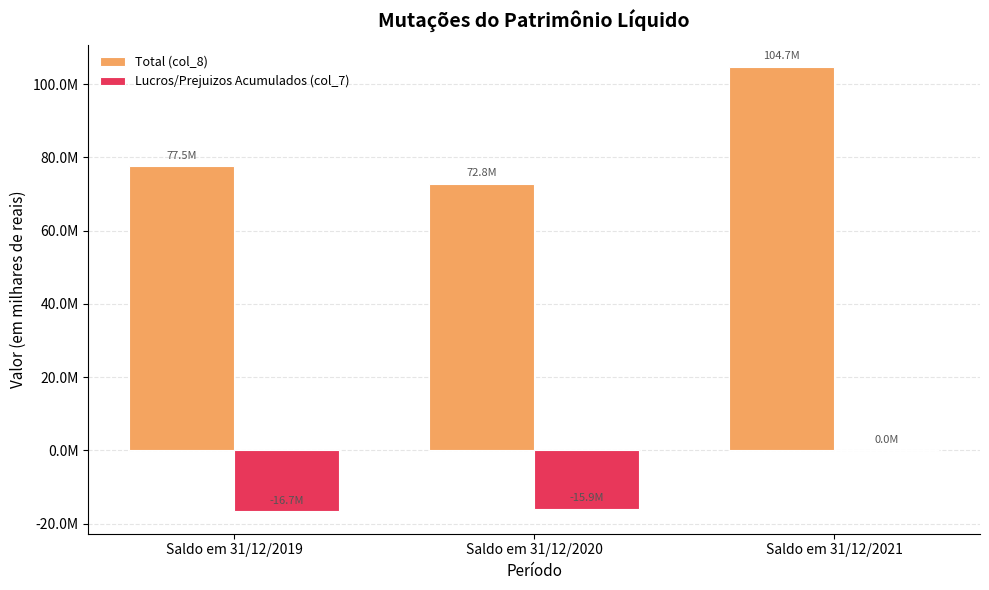

Is the value of Lucros/Prejuizos Acumulados (col_7) at Saldo em 31/12/2021 greater than the value of Total (col_8) at Saldo em 31/12/2019?

No